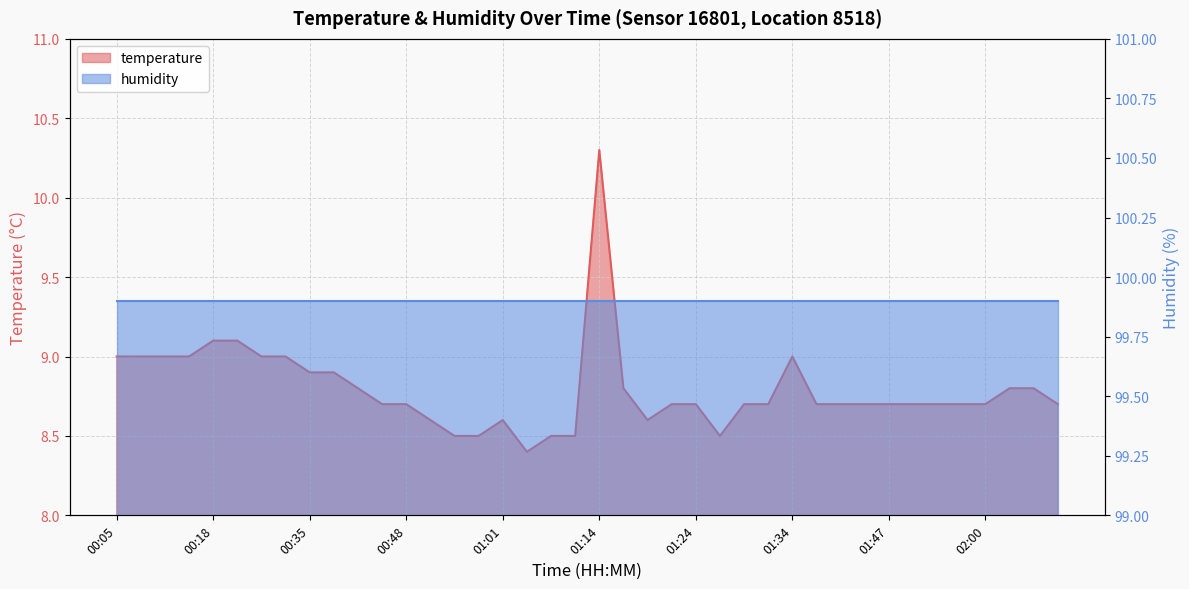

Which category has the highest value across all series?

01:14